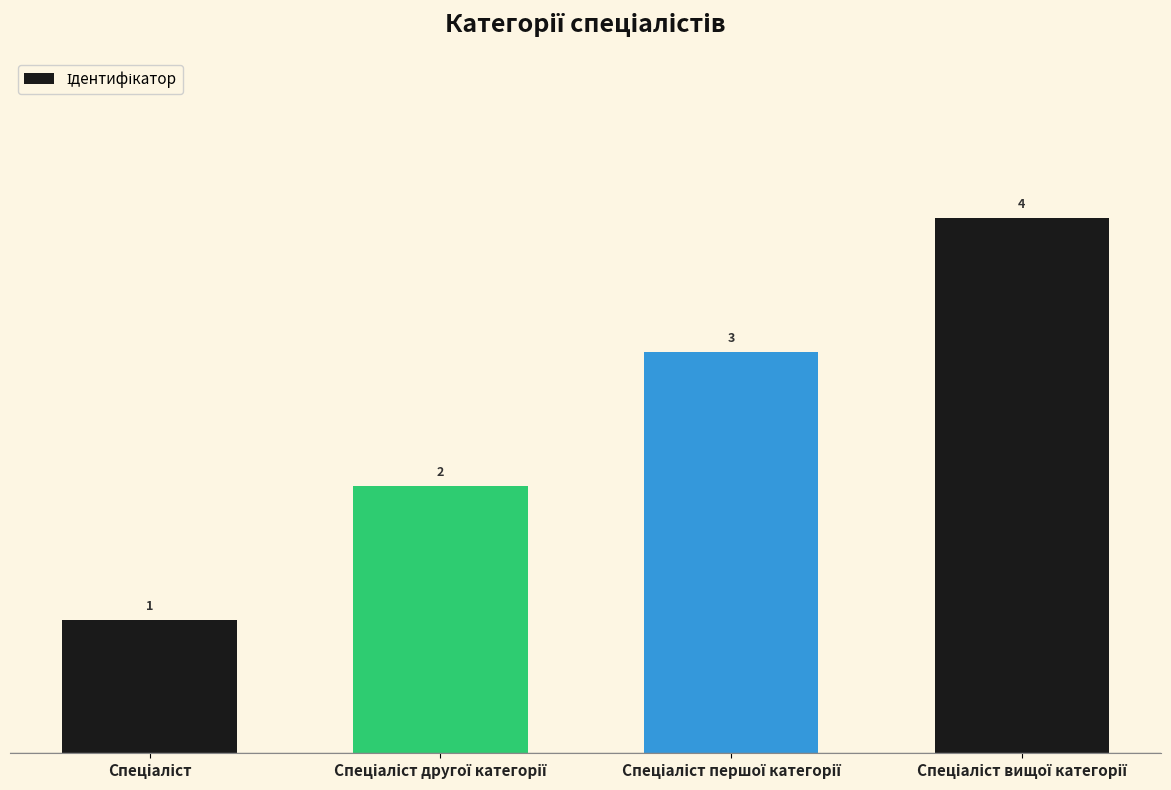

What is the maximum value shown in the chart?

4